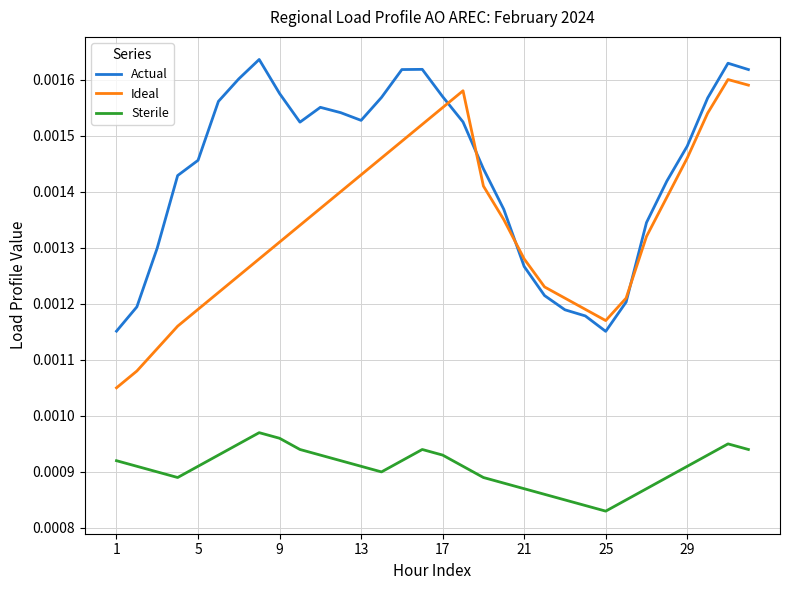

True or false: Sterile and Ideal cross at least once.

False